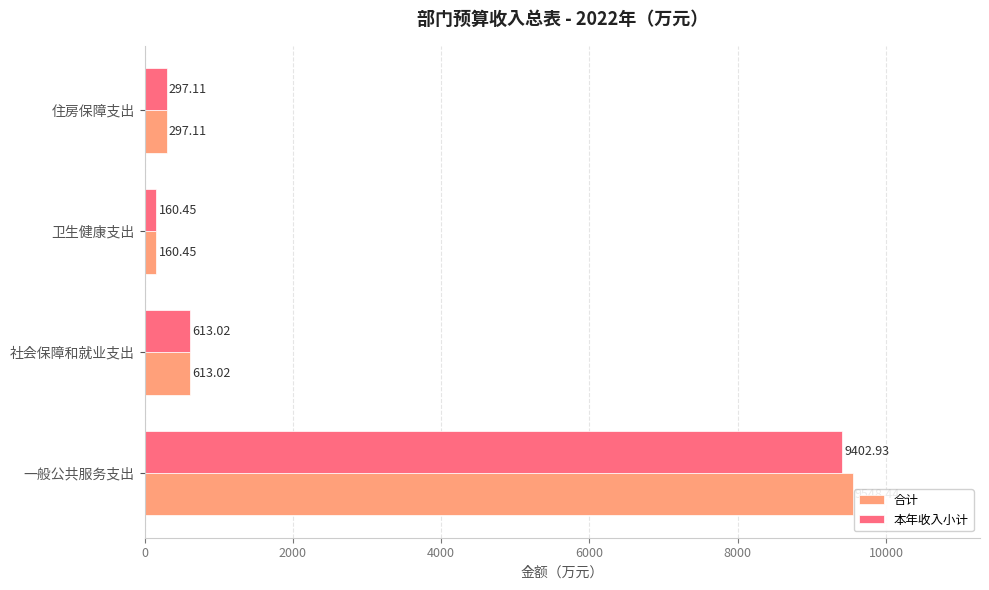

What is the sum of all 本年收入小计 values?

10473.5